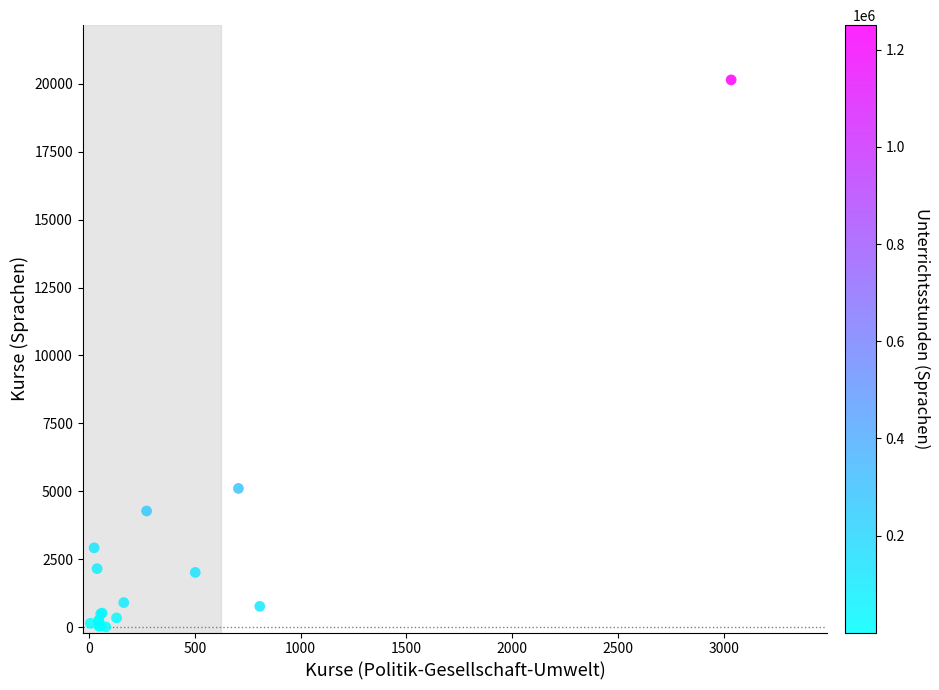

What Y value in the scatter plot is closest to 10076?

5105